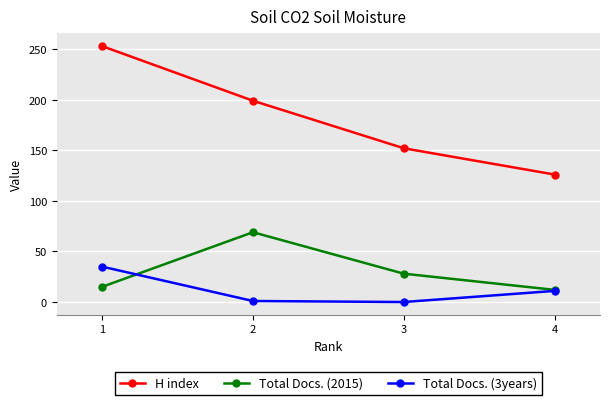

List the labels in order of Total Docs. (2015) value, largest first.

2, 3, 1, 4